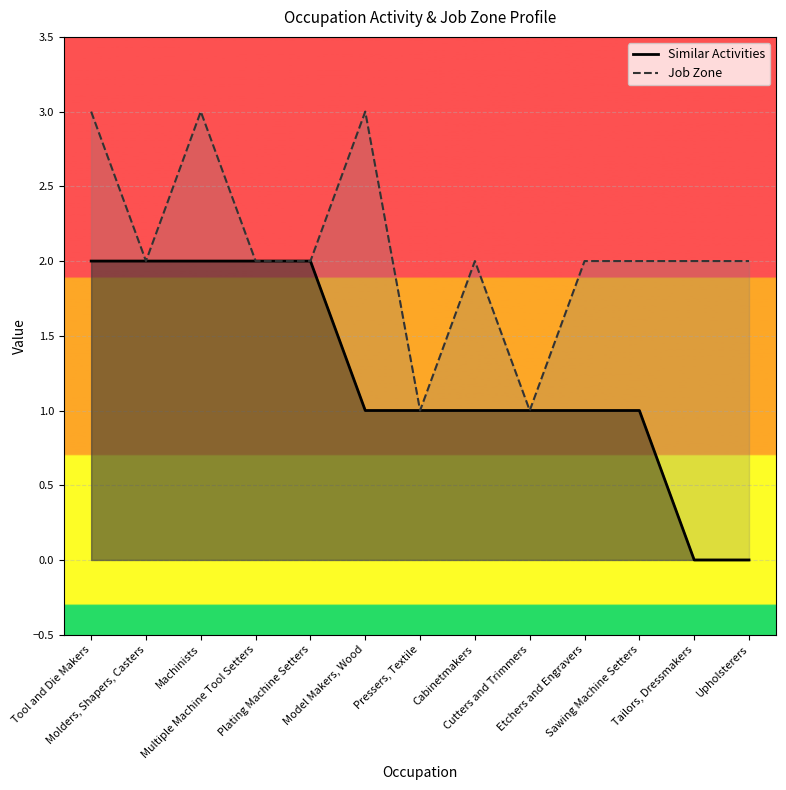

At which label is Job Zone closest to 2?

Molders, Shapers, Casters